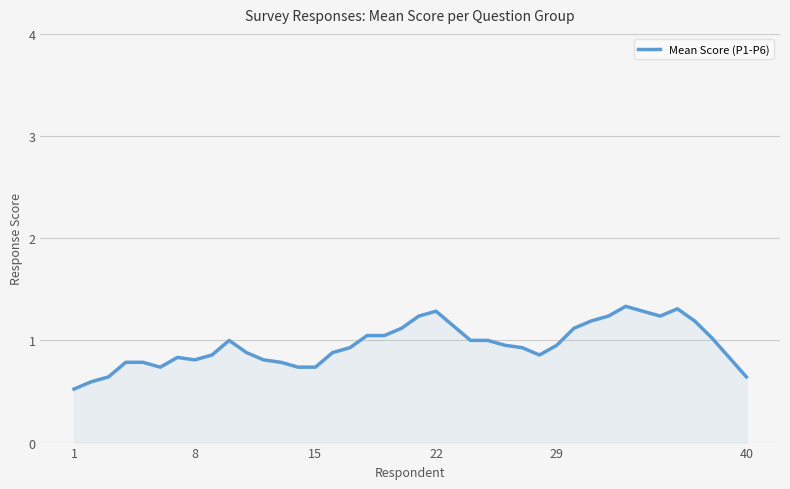

True or false: the data has more than 0 interior local peaks.

True